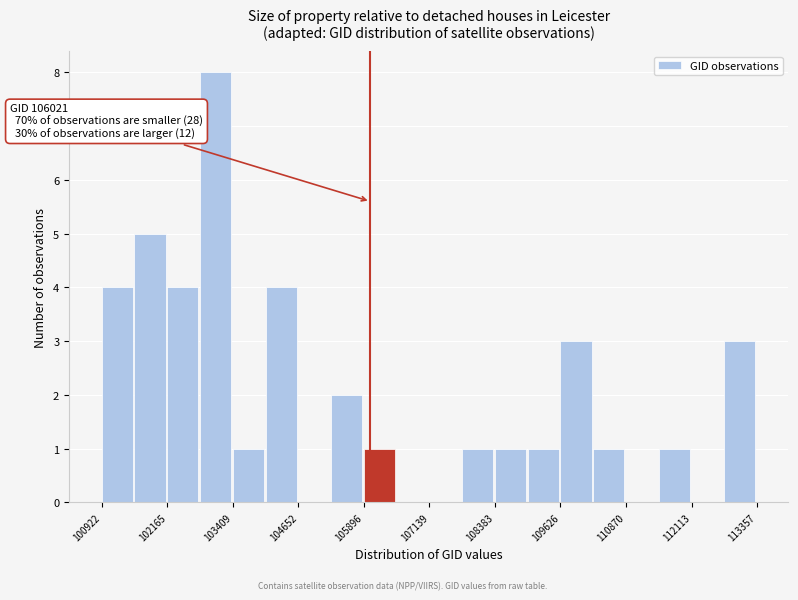

Around what value on the x-axis is the tallest bar? Give the approximate position of its centre, as read against the axis.

103000